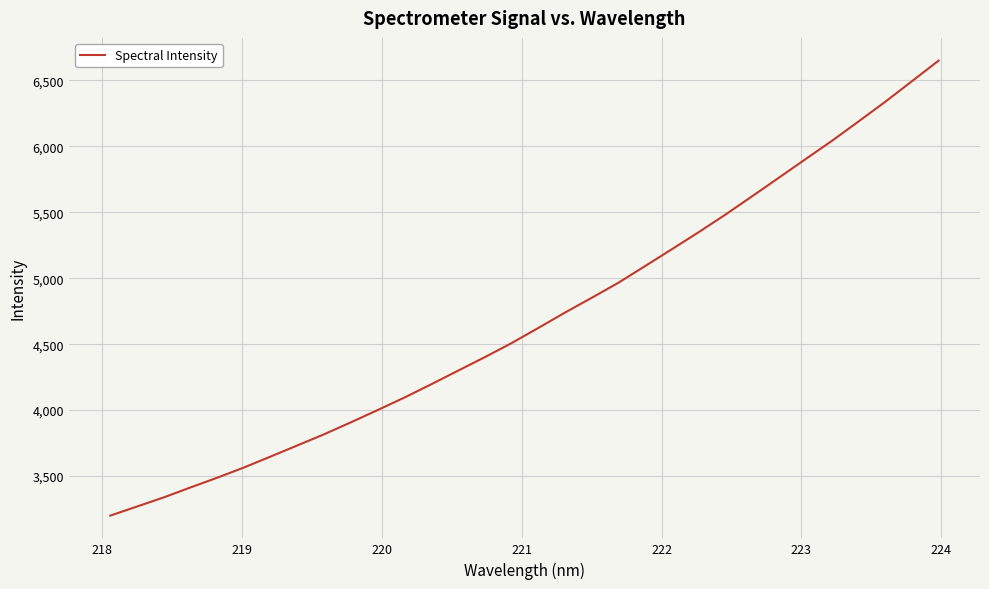

What is the maximum value shown in the chart?

6648.4